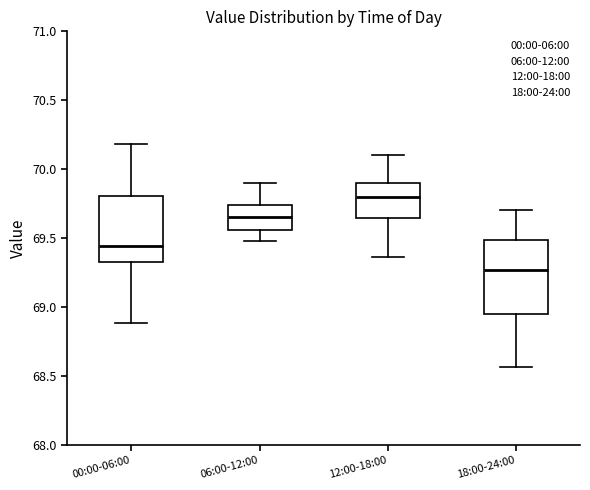

Comparing the boxes themselves (not the whiskers), which one is the tallest?

18:00-24:00